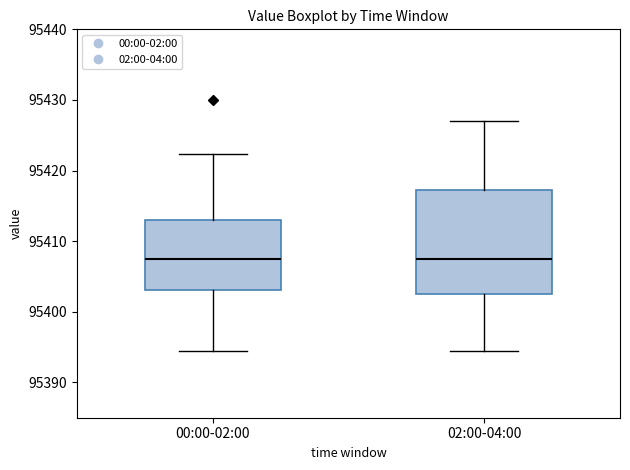

Reading left to right, read every box against the y-axis: the position of its median line, the range the box covers, and the ends of its whiskers. The values are not printed on the chart, so give them approximately, as read against the axis.

00:00-02:00: median 95407, box 95403 to 95413, whiskers 95394 to 95422
02:00-04:00: median 95408, box 95402 to 95417, whiskers 95394 to 95427